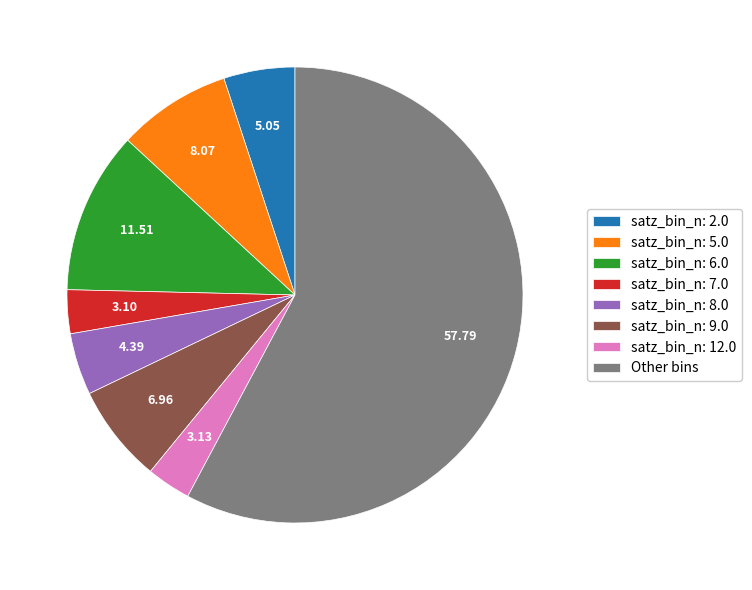

Is the sum of satz_bin_n: 12.0 and Other bins greater than half?

Yes